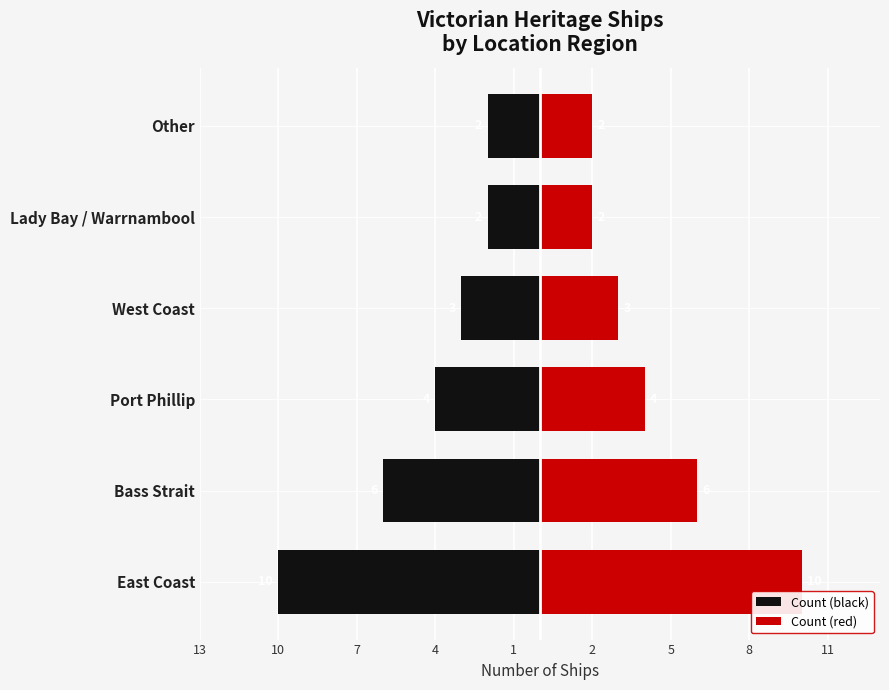

How many values in the Count (black) series are below -3?

3